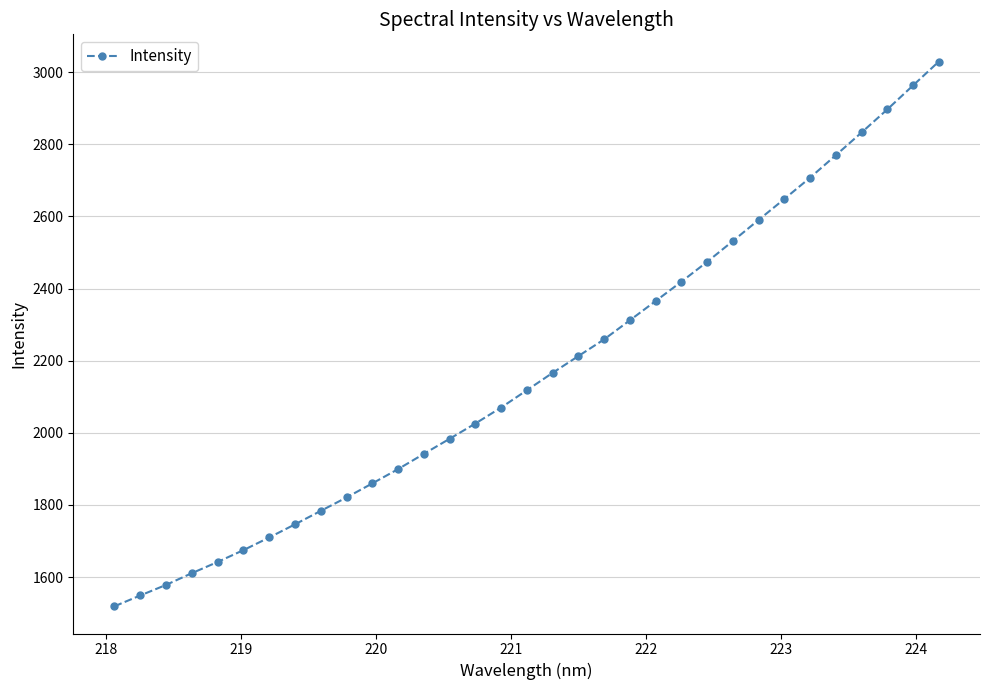

True or false: the data has more than 2 interior local peaks.

False